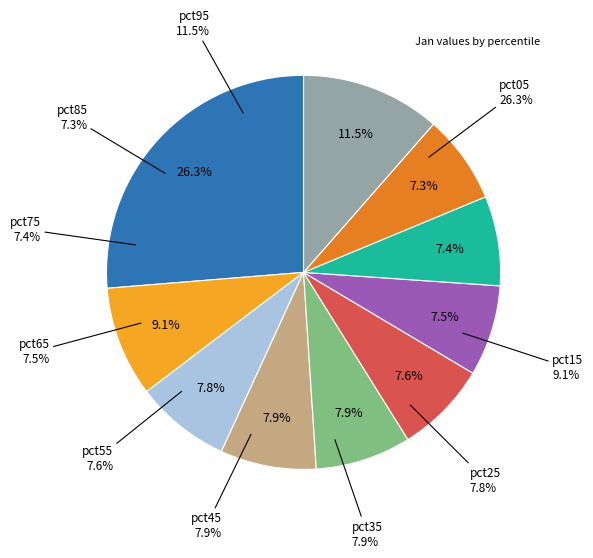

What is the smallest slice in the pie chart?

pct85